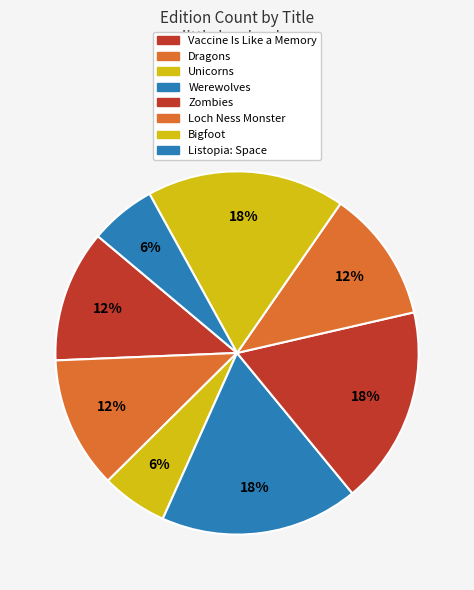

To the nearest percent, what is the combined percentage of Loch Ness Monster and Dragons?

24%